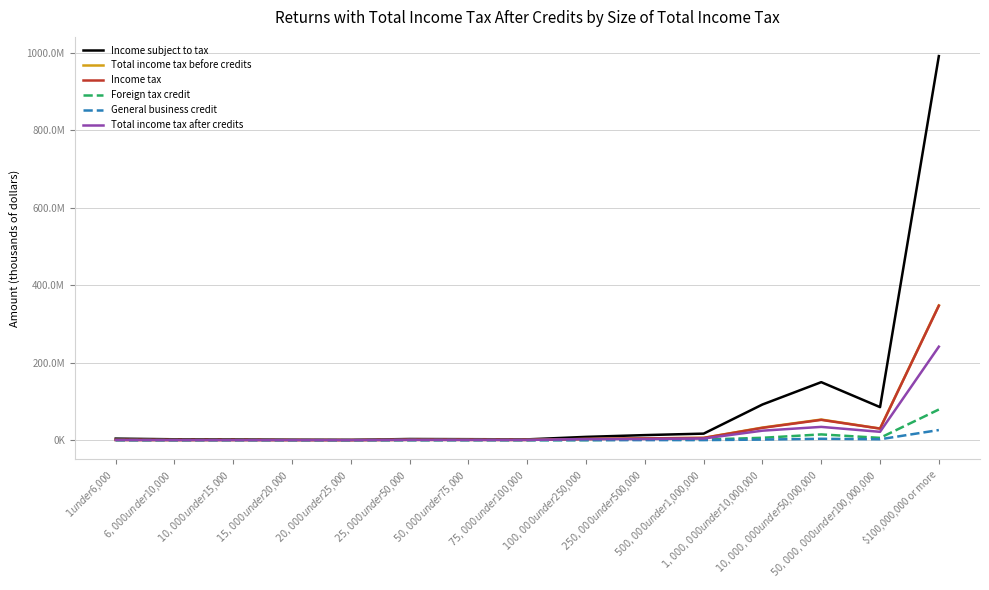

What are all the series names shown in the legend?

Income subject to tax, Total income tax before credits, Income tax, Foreign tax credit, General business credit, Total income tax after credits